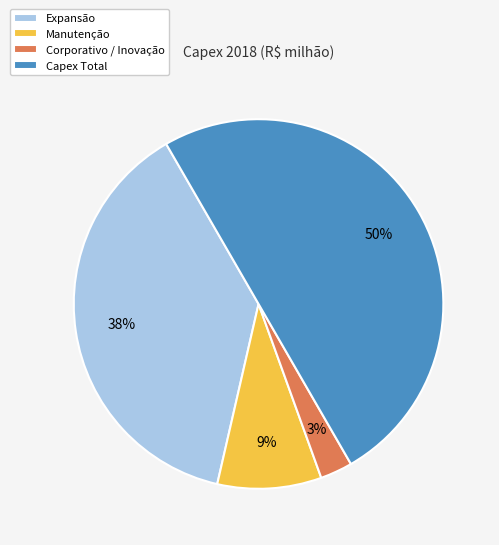

Which has a higher value, Capex Total or Corporativo / Inovação?

Capex Total